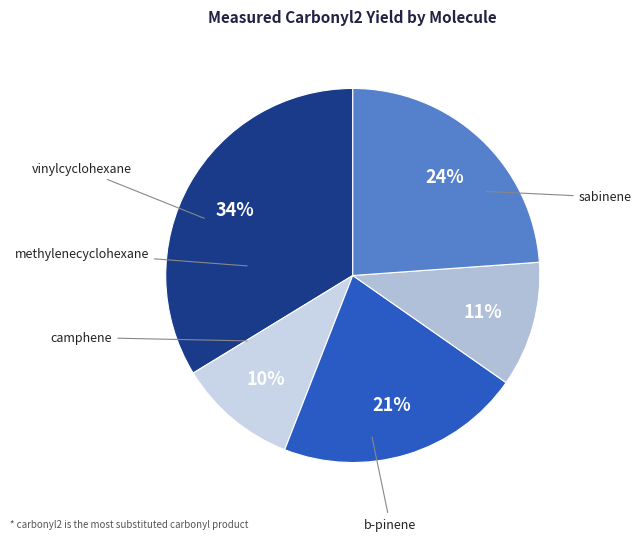

How many segments does this pie chart have?

5